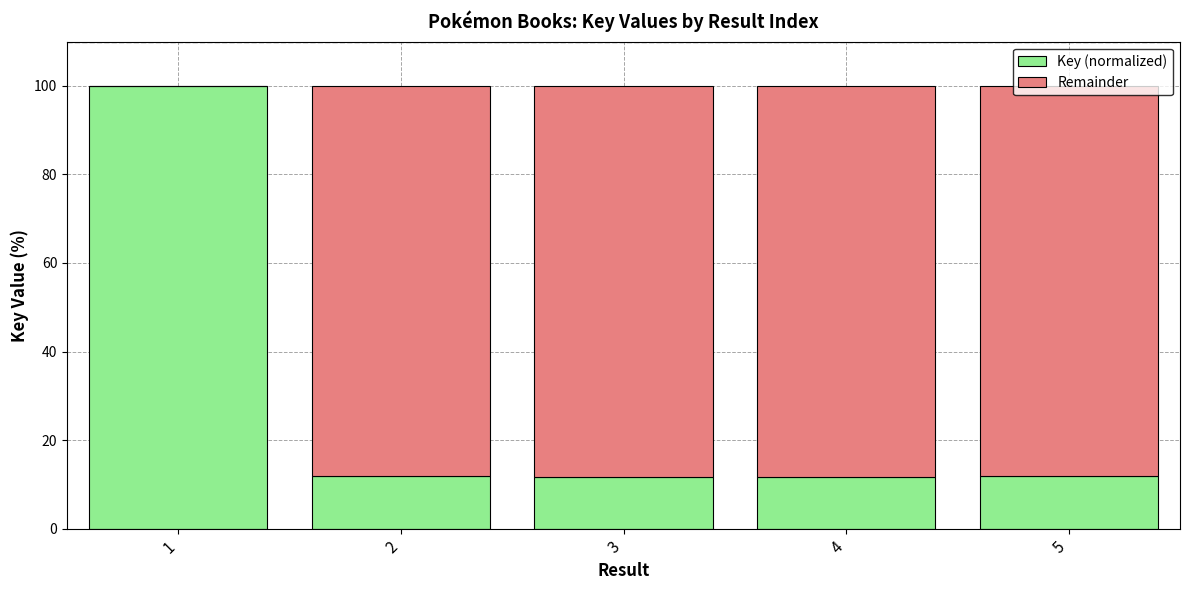

What is the total value across all series at 2?

100.0